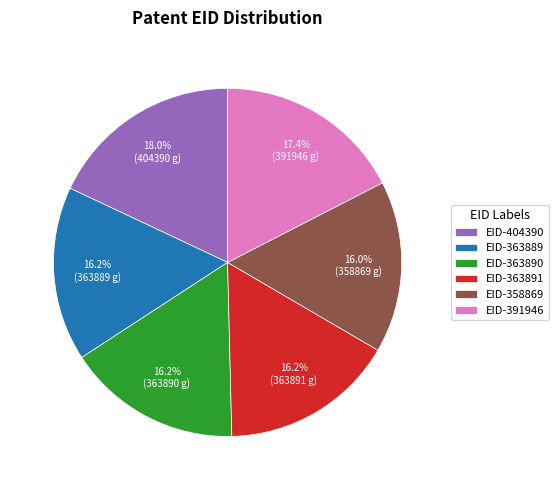

Is the sum of EID-358869 and EID-363891 greater than half?

No